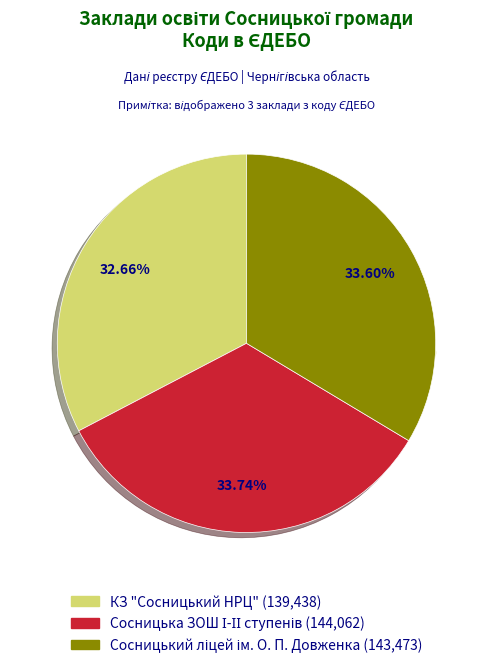

Is there a majority slice in this chart?

No